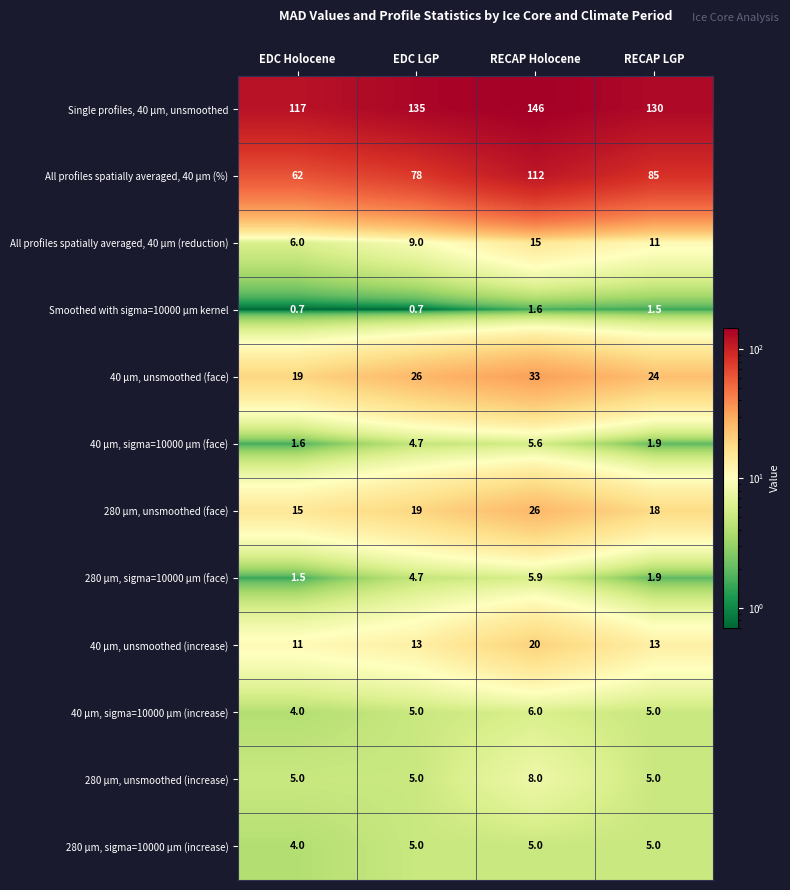

What is the maximum value shown in the chart?

146.0